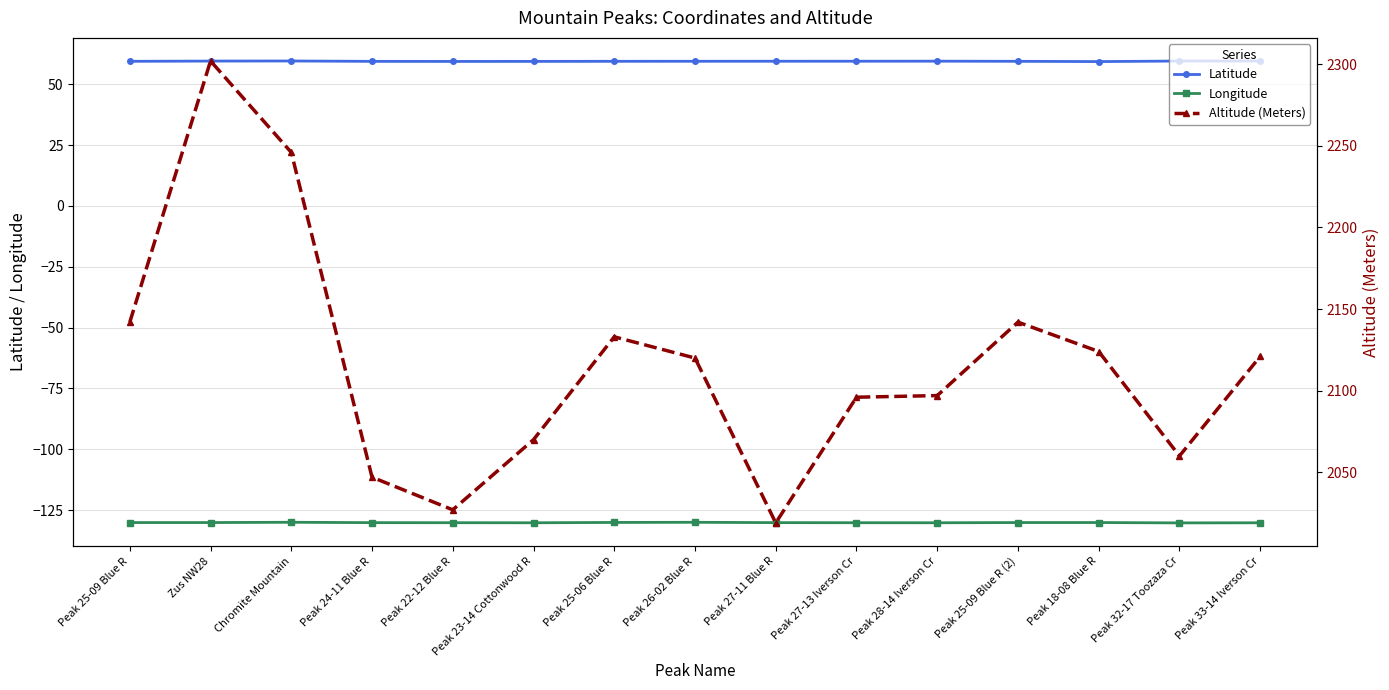

How many values in the Altitude (Meters) series are below 2120?

7